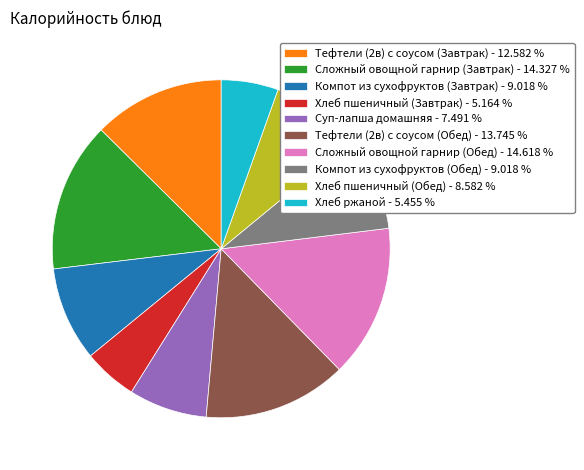

Which has a higher value, Тефтели (2в) с соусом (Завтрак) - 12.582 % or Суп-лапша домашняя - 7.491 %?

Тефтели (2в) с соусом (Завтрак) - 12.582 %